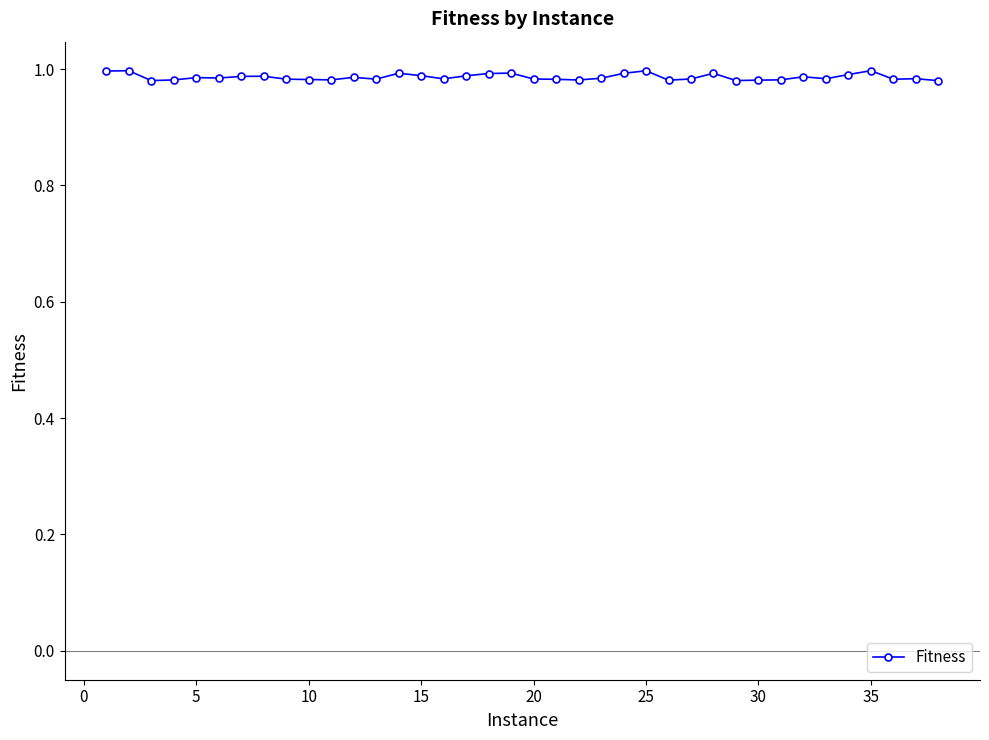

True or false: there are more than 1 points higher than both neighbors.

True